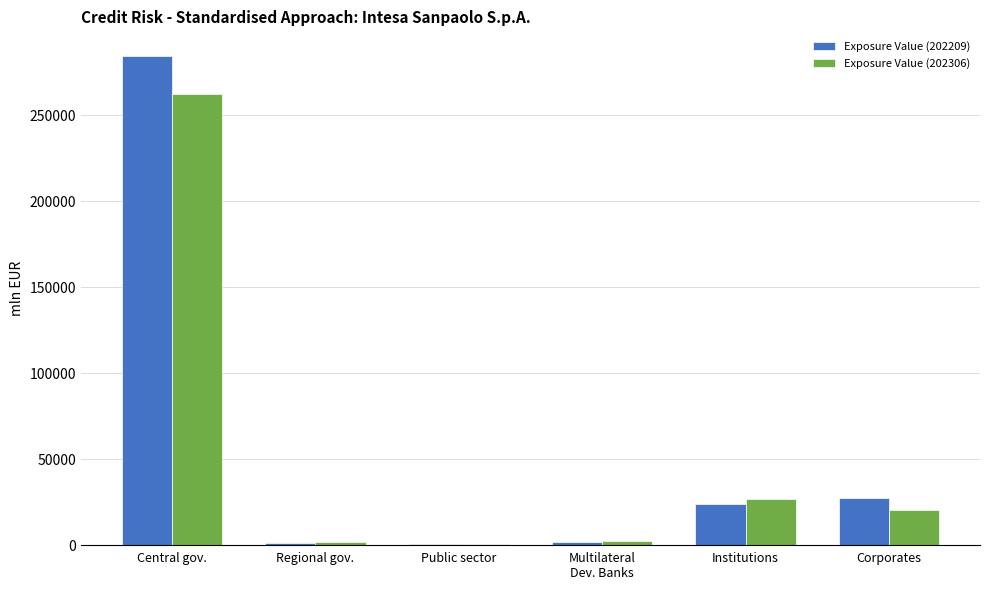

Is the value of Exposure Value (202306) at Corporates greater than the value of Exposure Value (202209) at Corporates?

No